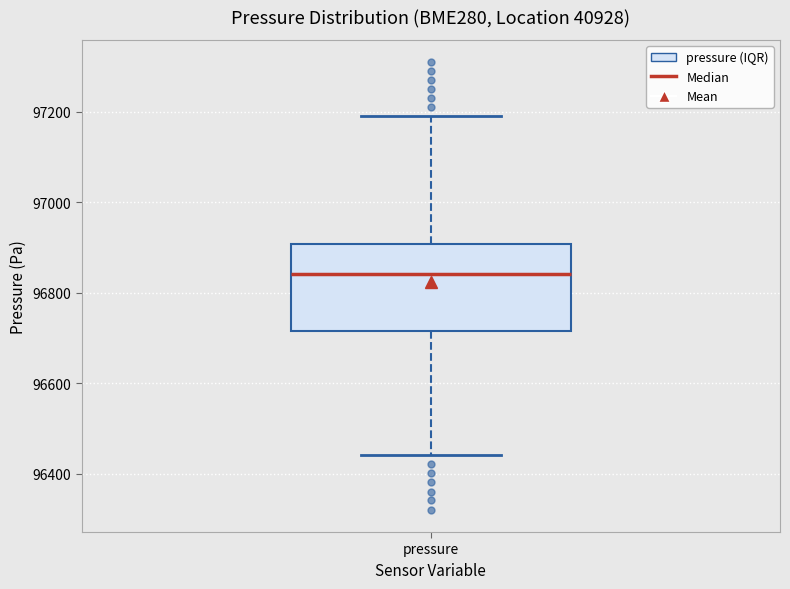

Where does the upper whisker of the box for pressure end on the y-axis? The values are not printed on the chart, so give them approximately, as read against the axis.

97200